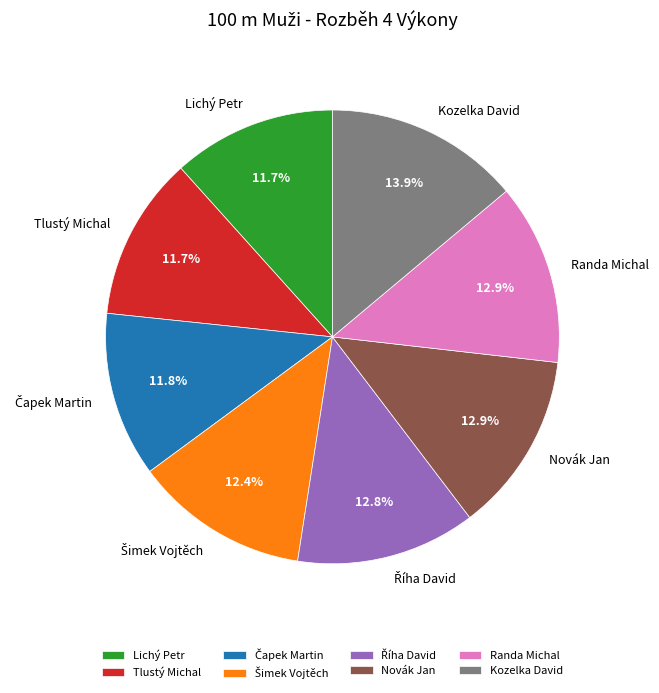

Does any single category account for the majority?

No